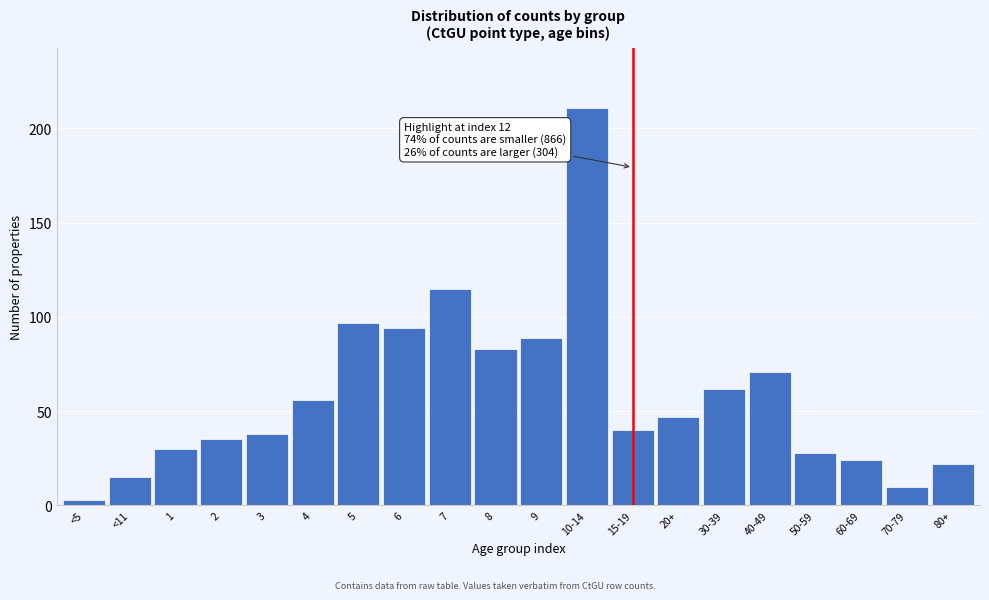

Reading left to right, extract all data points from this chart.

<5=3	<11=15	1=30	2=35	3=38	4=56	5=97	6=94	7=115	8=83	9=89	10-14=211	15-19=40	20+=47	30-39=62	40-49=71	50-59=28	60-69=24	70-79=10	80+=22